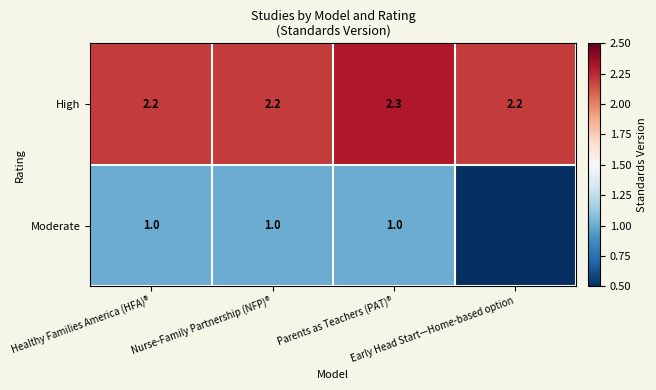

What is the highest value of the High series?

2.3